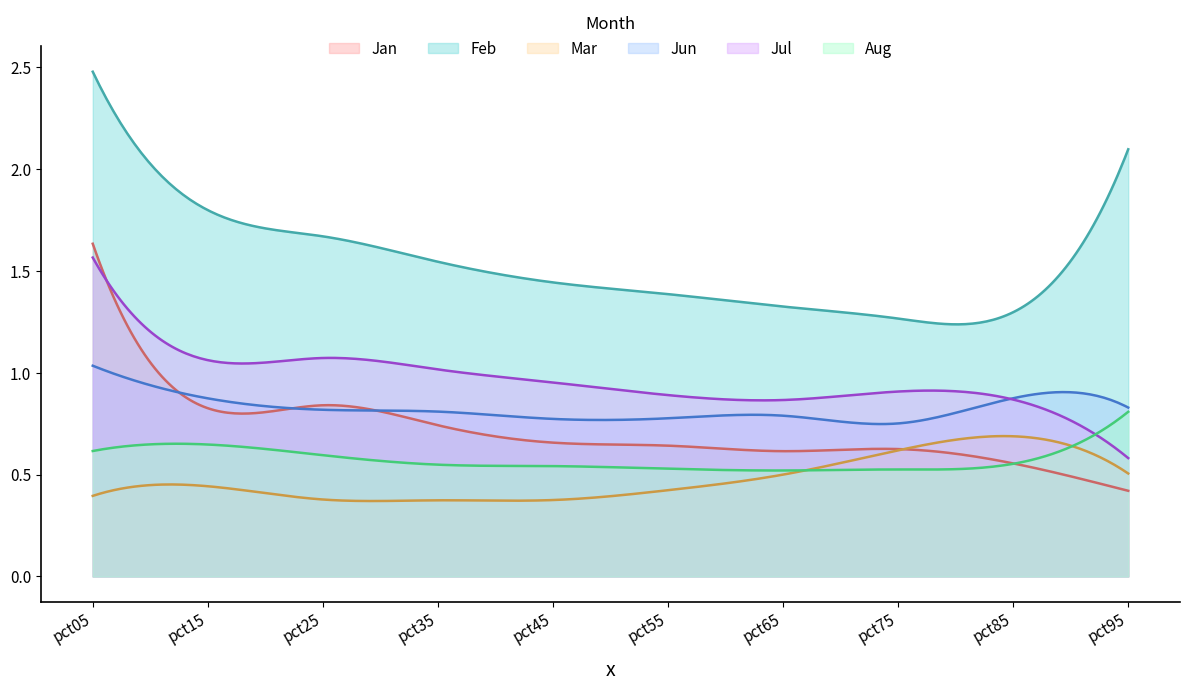

How many Jun values are between 0 and 1?

9